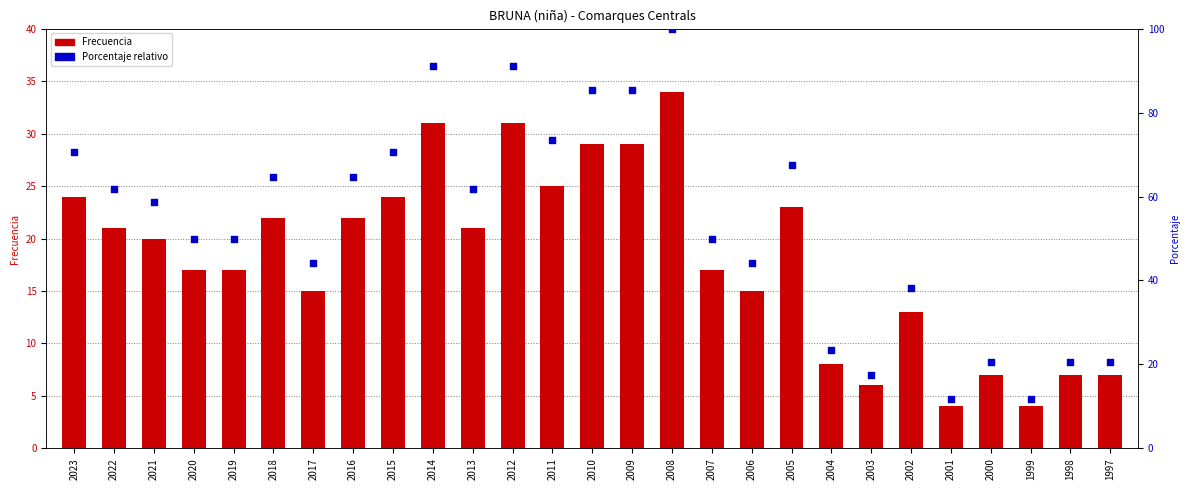

Is the value of Porcentaje relativo at 2012 greater than the value of Frecuencia at 2022?

Yes